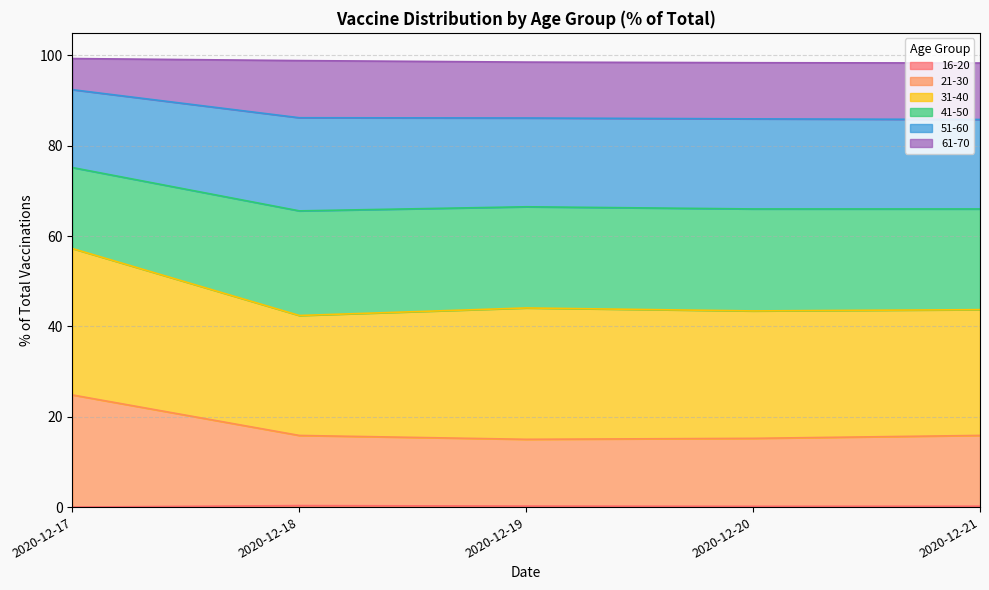

Is it true that 41-50 equals 19.5 at 2020-12-19?

False